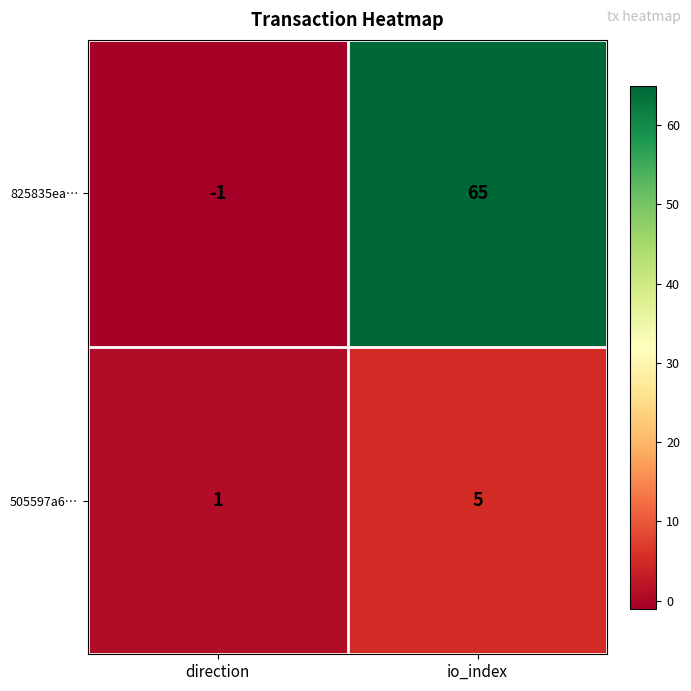

At direction, list the series in order from largest to smallest.

505597a6…, 825835ea…